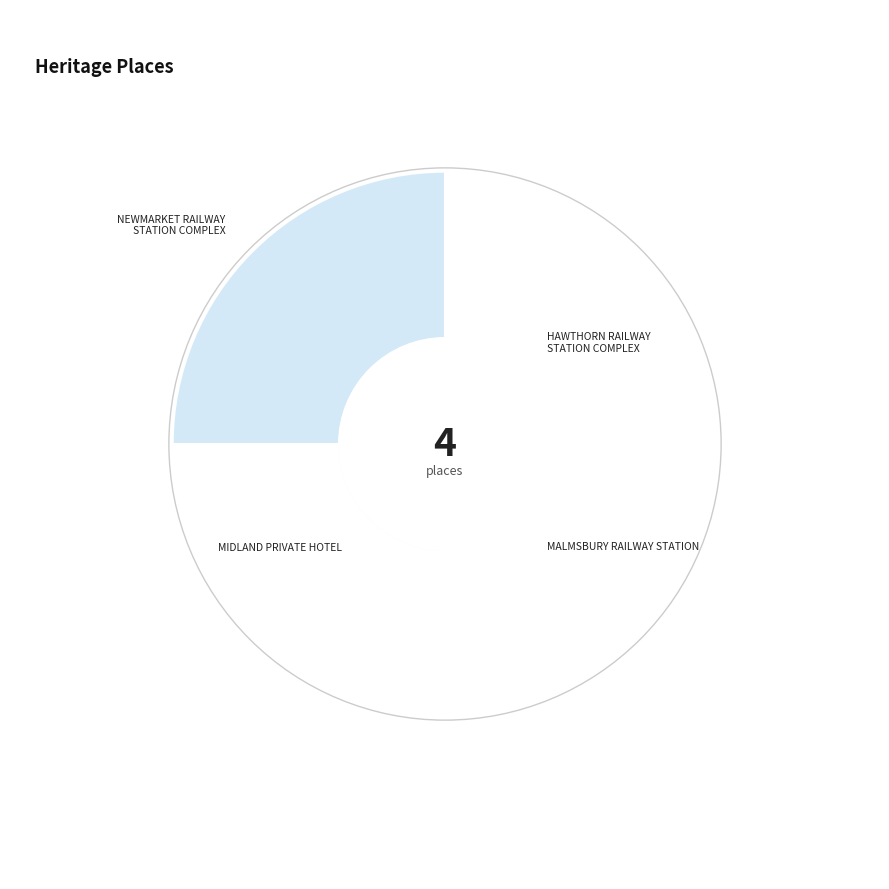

To the nearest percent, what is the average slice percentage?

25%